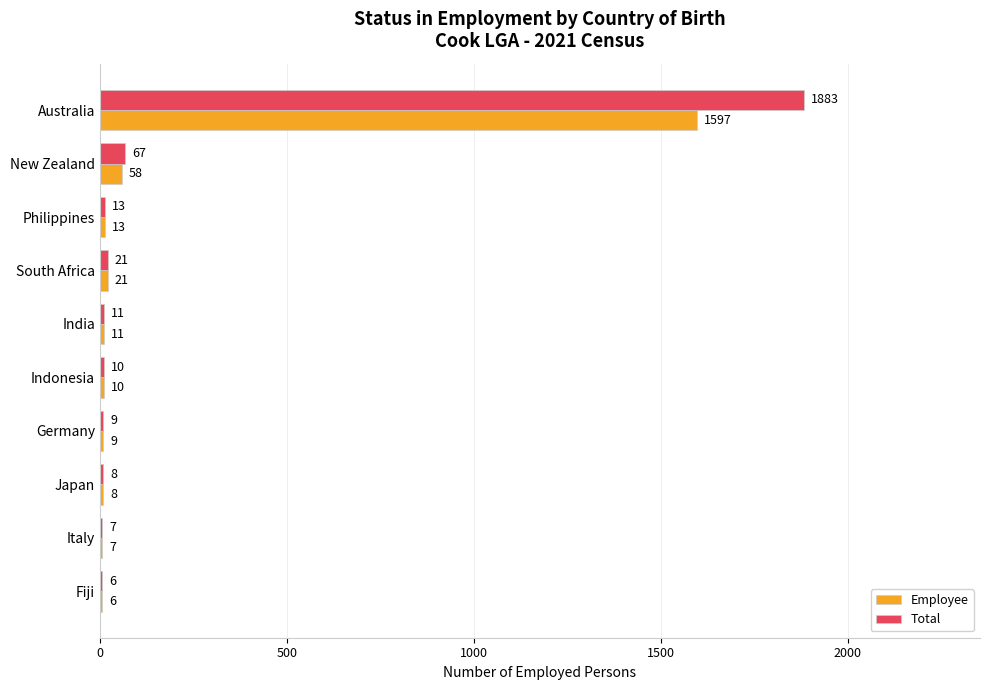

Which series has the largest total across all categories?

Total